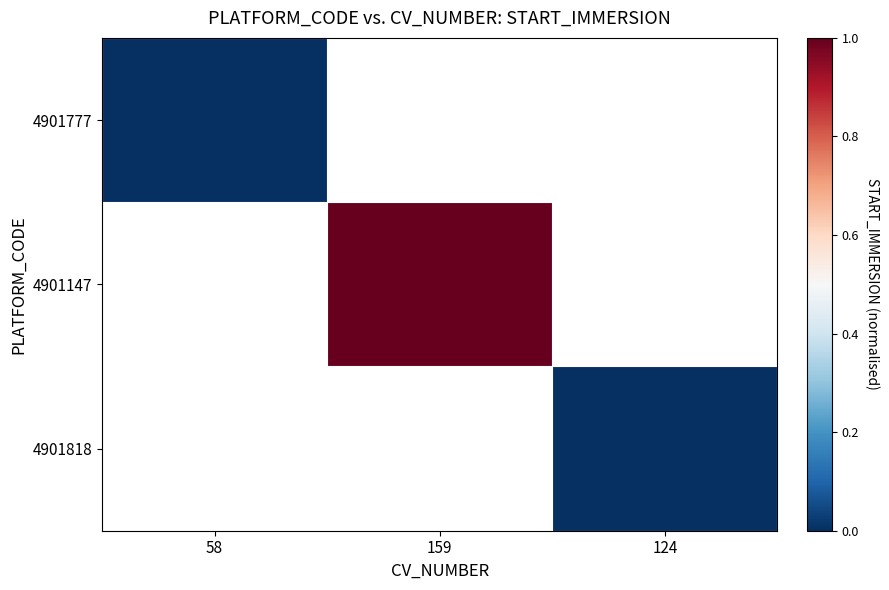

At 159, list the series in order from largest to smallest.

4901777, 4901147, 4901818